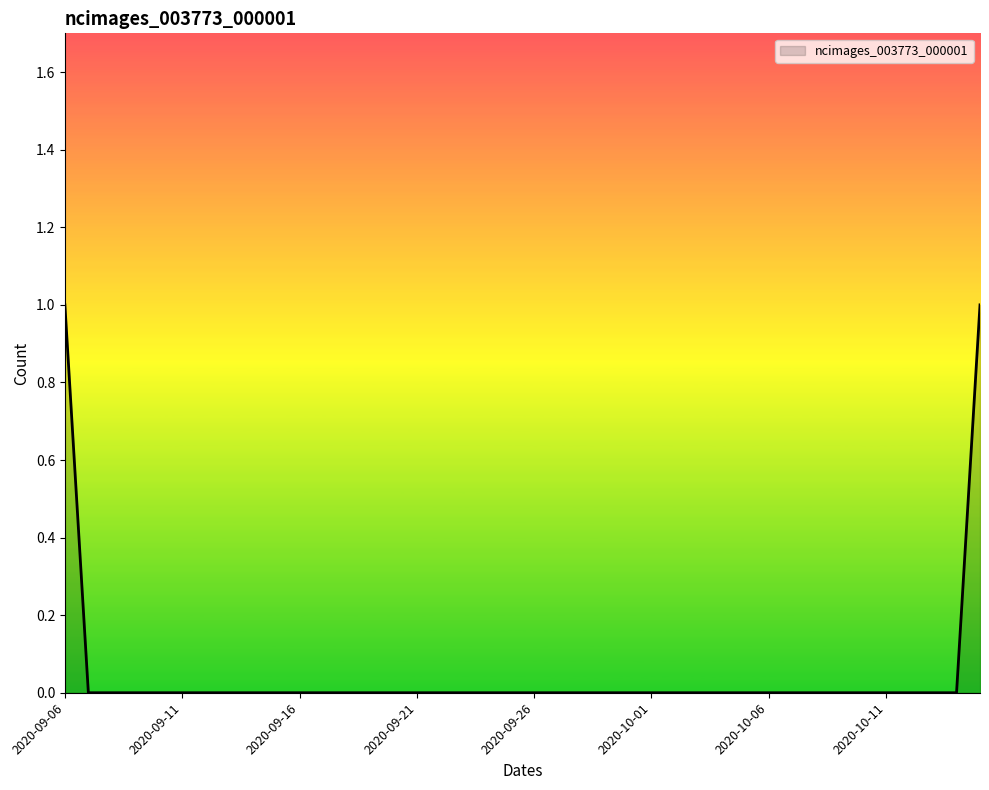

How many lines are shown in the chart?

1